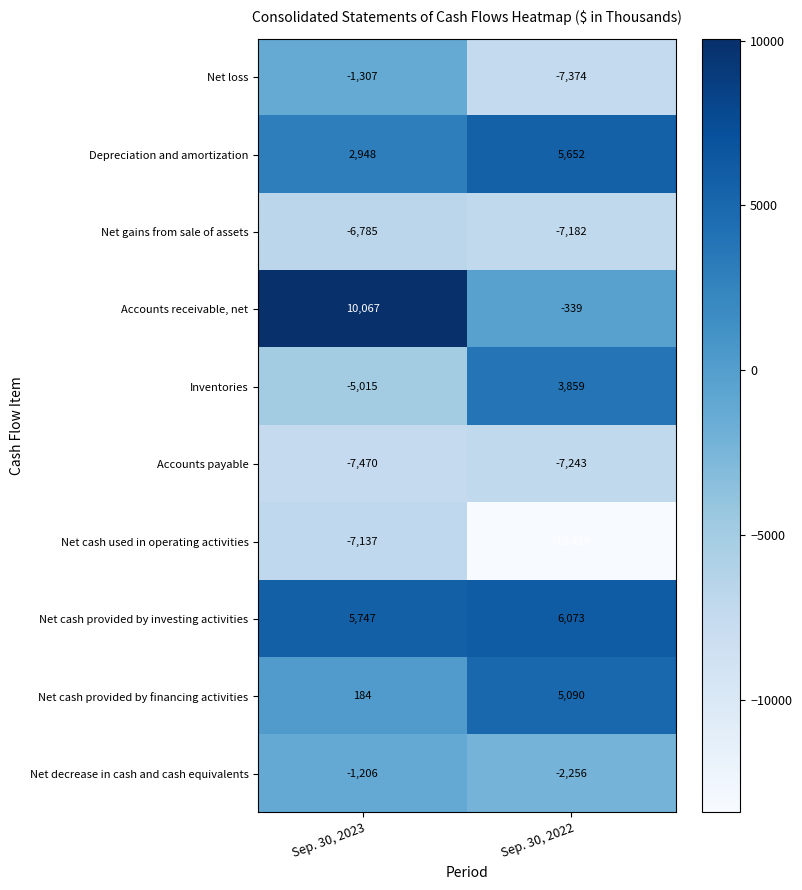

The value of Depreciation and amortization at Sep. 30, 2022 is 5652. True or false?

True